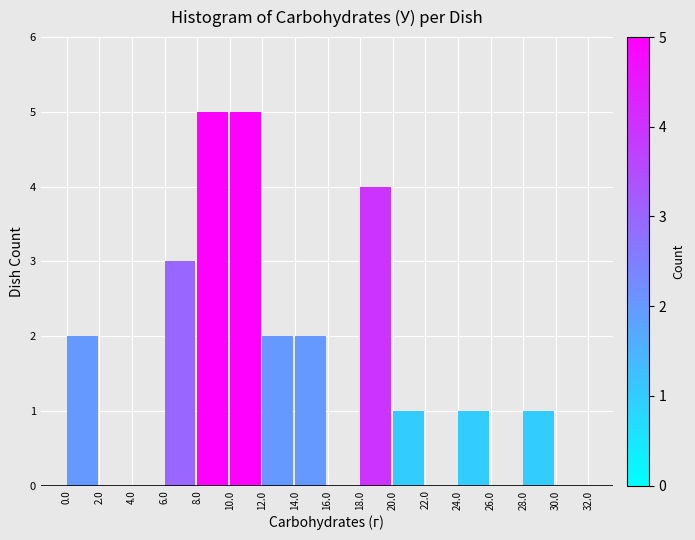

Reading left to right, transcribe this chart: for each bar, give the range it covers on the x-axis and its height. The values are not printed on the chart, so give them approximately, as read against the axis.

0.0 to 2.0: 2
2.0 to 4.0: 0
4.0 to 6.0: 0
6.0 to 8.0: 3
8.0 to 10.0: 5
10.0 to 12.0: 5
12.0 to 14.0: 2
14.0 to 16.0: 2
16.0 to 18.0: 0
18.0 to 20.0: 4
20.0 to 22.0: 1
22.0 to 24.0: 0
24.0 to 26.0: 1
26.0 to 28.0: 0
28.0 to 30.0: 1
30.0 to 32.0: 0